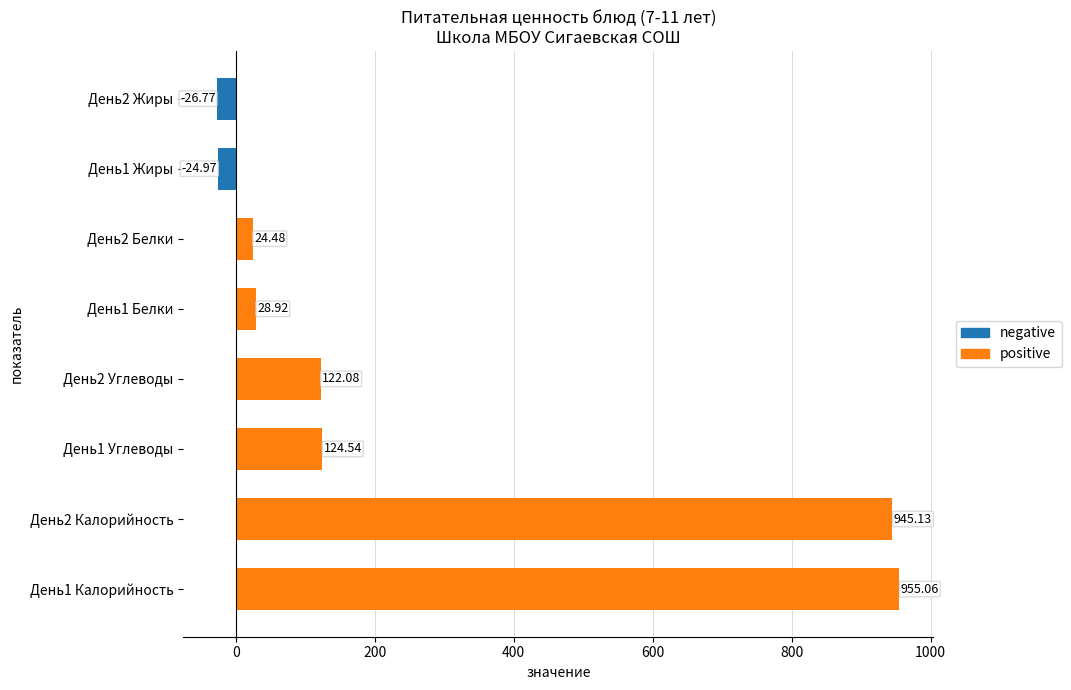

What is the sum of all values?

2148.5